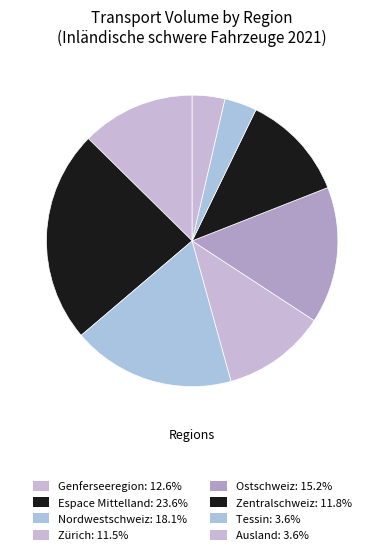

Is there a majority slice in this chart?

No